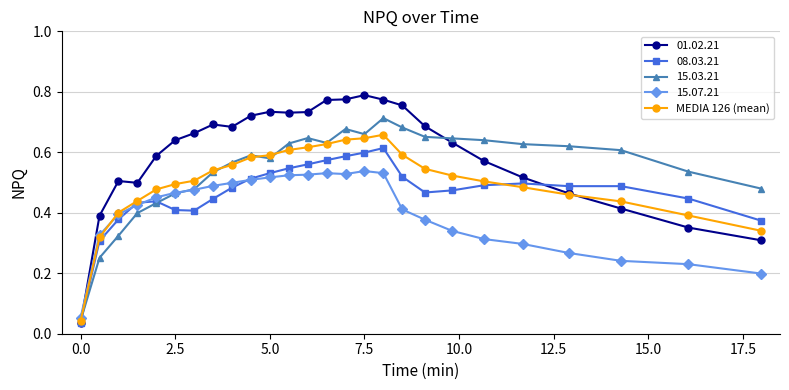

True or false: MEDIA 126 (mean) has more than 0 interior local peaks.

True